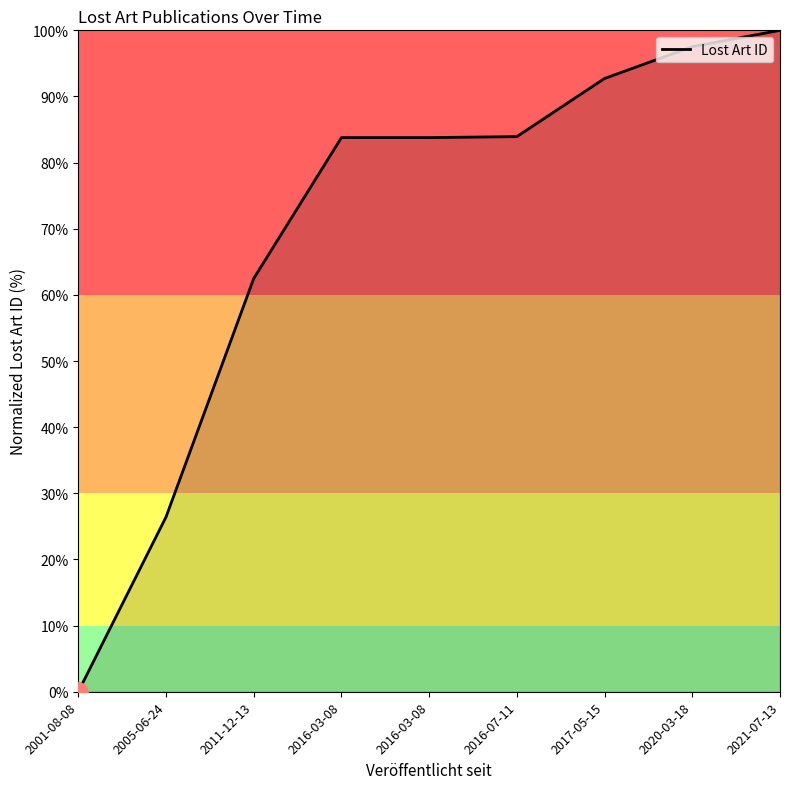

List the labels in order of value, smallest first.

2001-08-08, 2005-06-24, 2011-12-13, 2016-03-08, 2016-03-08, 2016-07-11, 2017-05-15, 2020-03-18, 2021-07-13